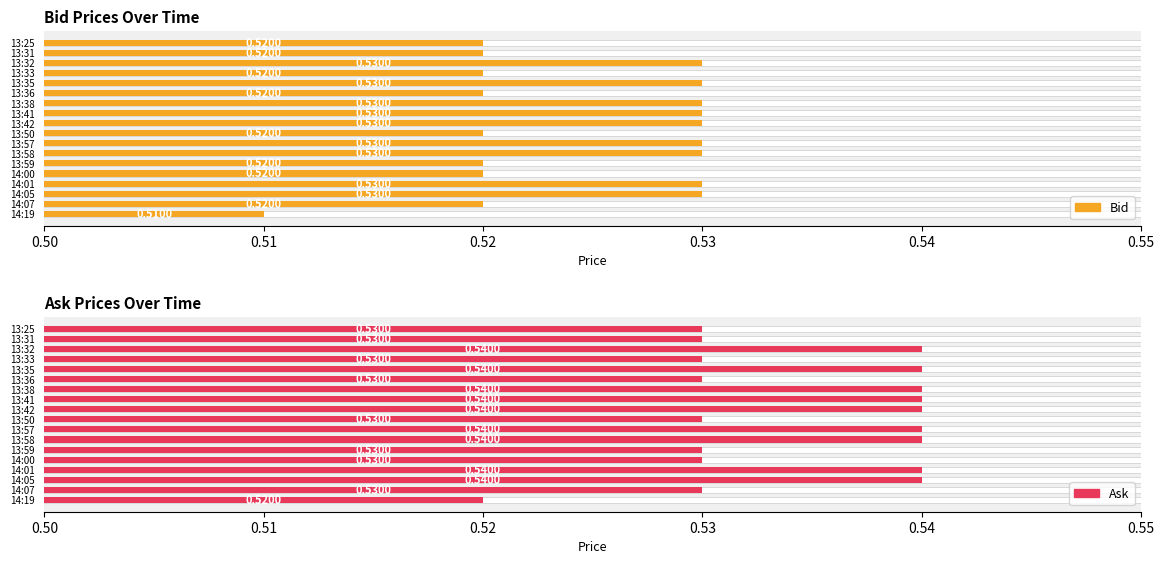

The value of Bid at 13:25 is 0.0. True or false?

False